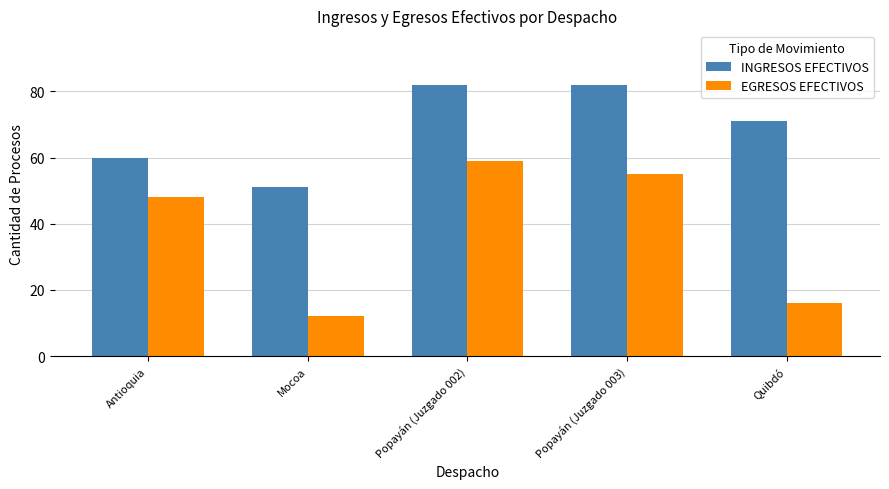

What is the highest value of the EGRESOS EFECTIVOS series?

59